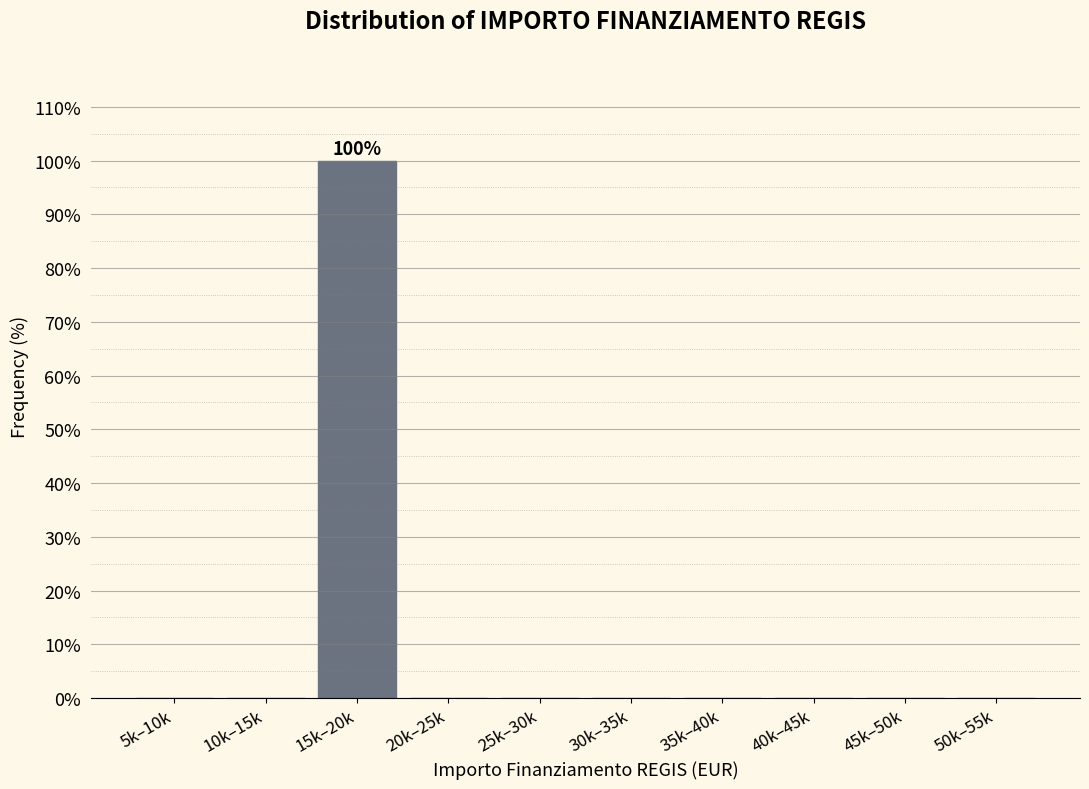

Reading left to right, transcribe all the data shown in this chart.

5k–10k=0	10k–15k=0	15k–20k=100	20k–25k=0	25k–30k=0	30k–35k=0	35k–40k=0	40k–45k=0	45k–50k=0	50k–55k=0